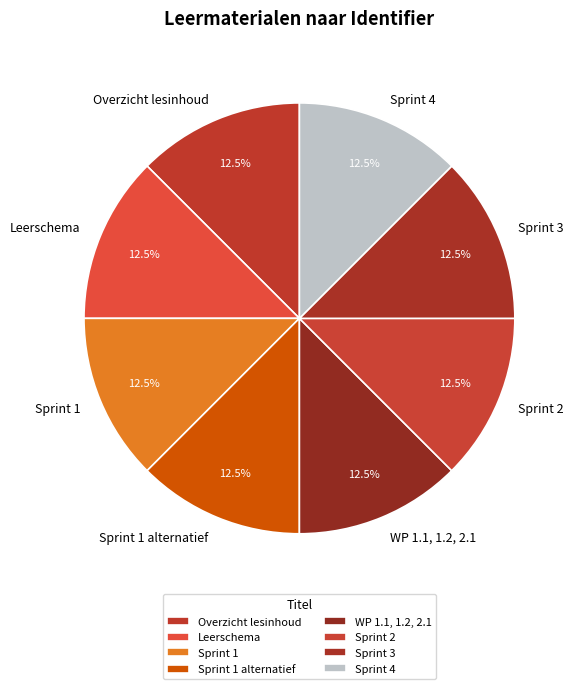

Combined, what portion of the pie is Overzicht lesinhoud and Leerschema?

25.0%